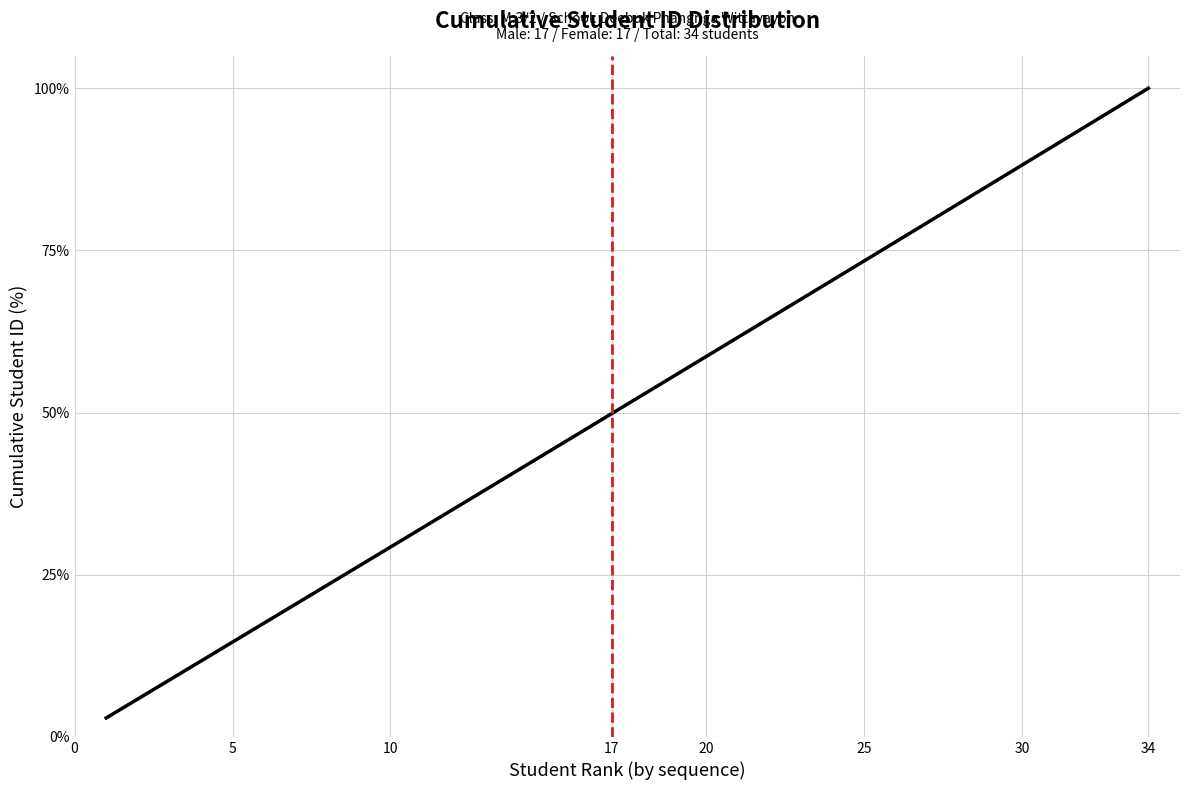

True or false: the data has more than 0 interior local peaks.

False